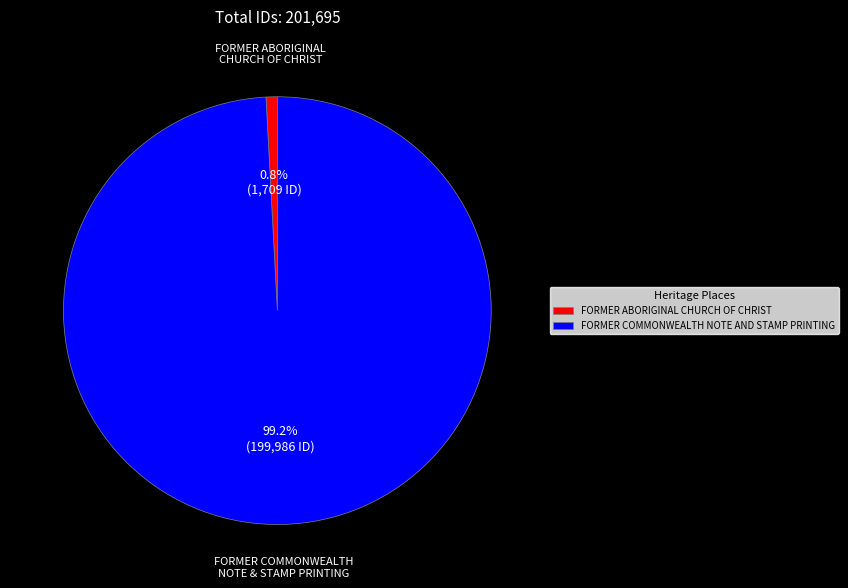

Rank the categories by value from lowest to highest.

FORMER ABORIGINAL CHURCH OF CHRIST, FORMER COMMONWEALTH NOTE AND STAMP PRINTING